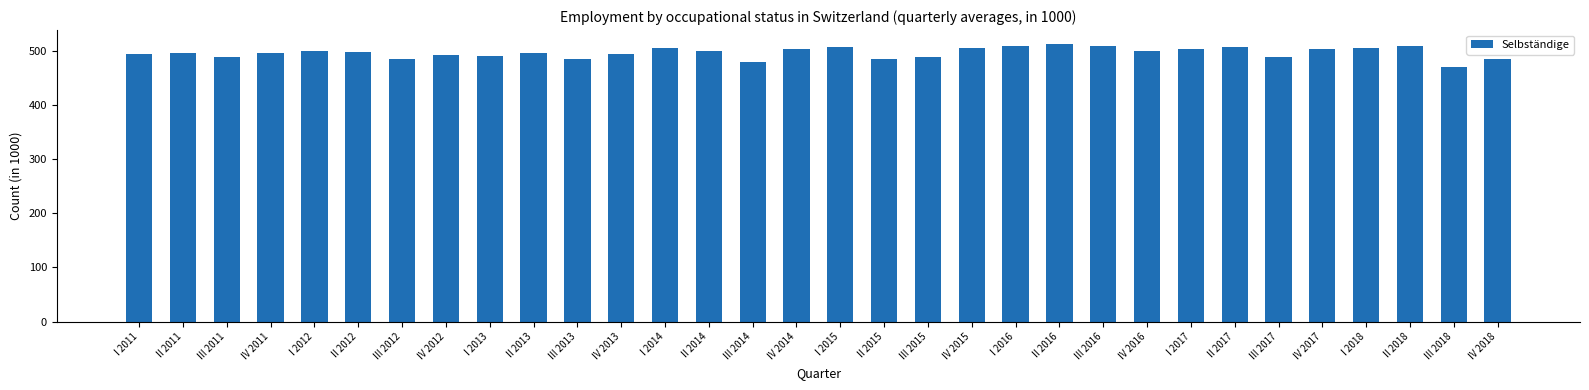

What is the ratio of the value at III 2013 to the value at IV 2016?

1.0